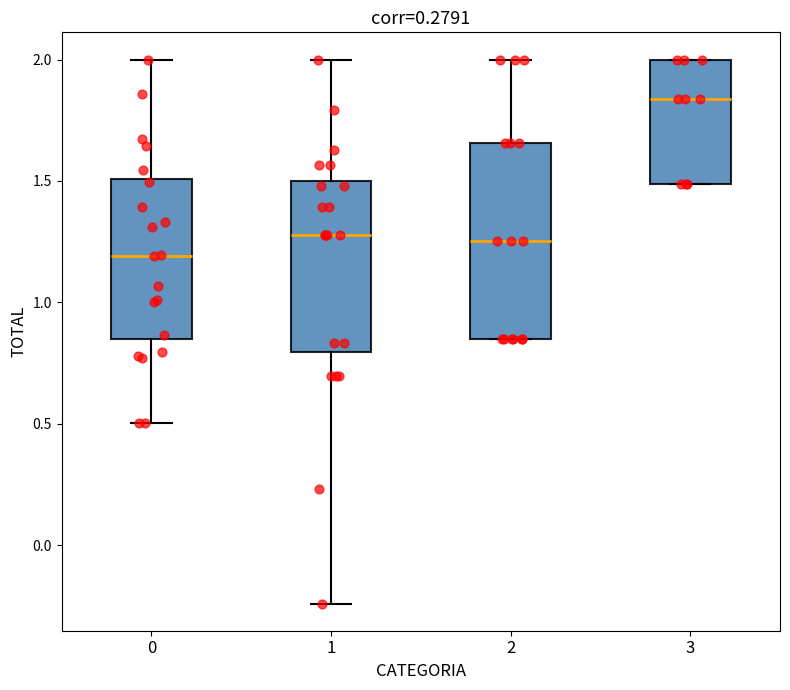

Reading left to right, read every box against the y-axis: the position of its median line, the range the box covers, and the ends of its whiskers. The values are not printed on the chart, so give them approximately, as read against the axis.

0: median 1.20, box 0.85 to 1.50, whiskers 0.50 to 2.00
1: median 1.30, box 0.80 to 1.50, whiskers -0.25 to 2.00
2: median 1.25, box 0.85 to 1.65, whiskers 0.85 to 2.00
3: median 1.85, box 1.50 to 2.00, whiskers 1.50 to 2.00